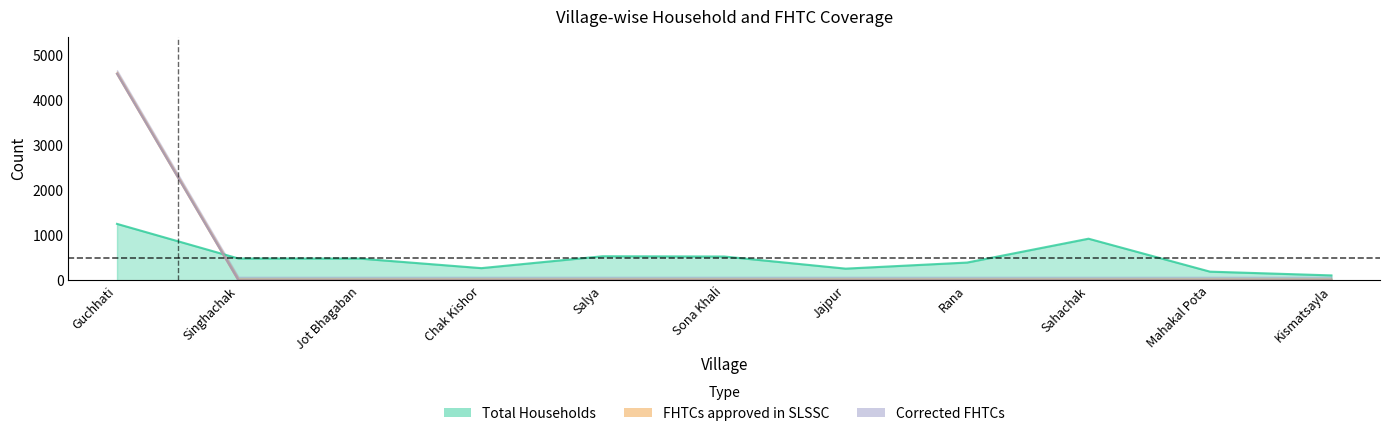

True or false: FHTCs approved in SLSSC and Corrected FHTCs intersect in this chart.

False